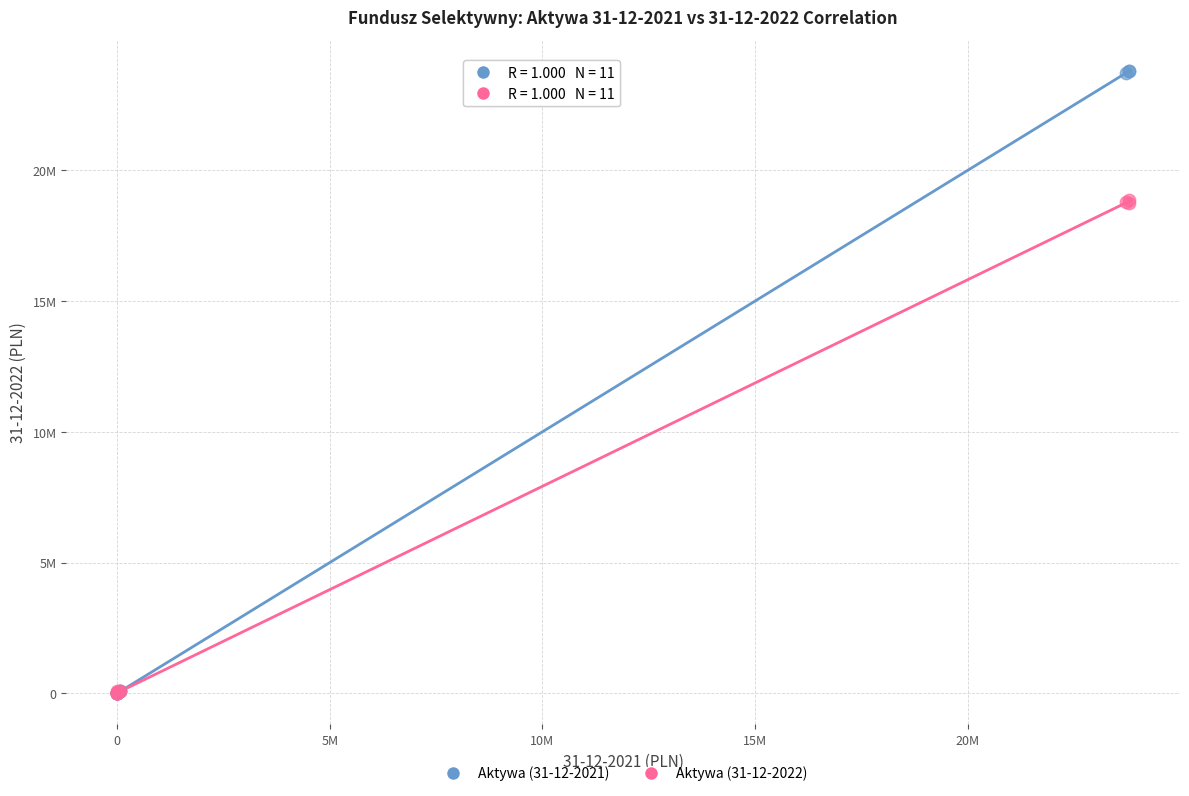

Which series contains the highest Y value?

Aktywa (31-12-2021)